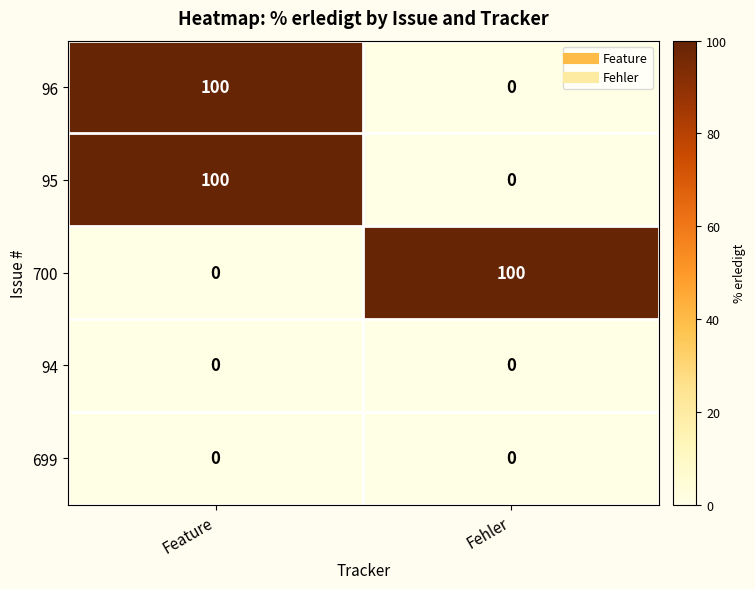

At how many categories does at least one series exceed 88?

2